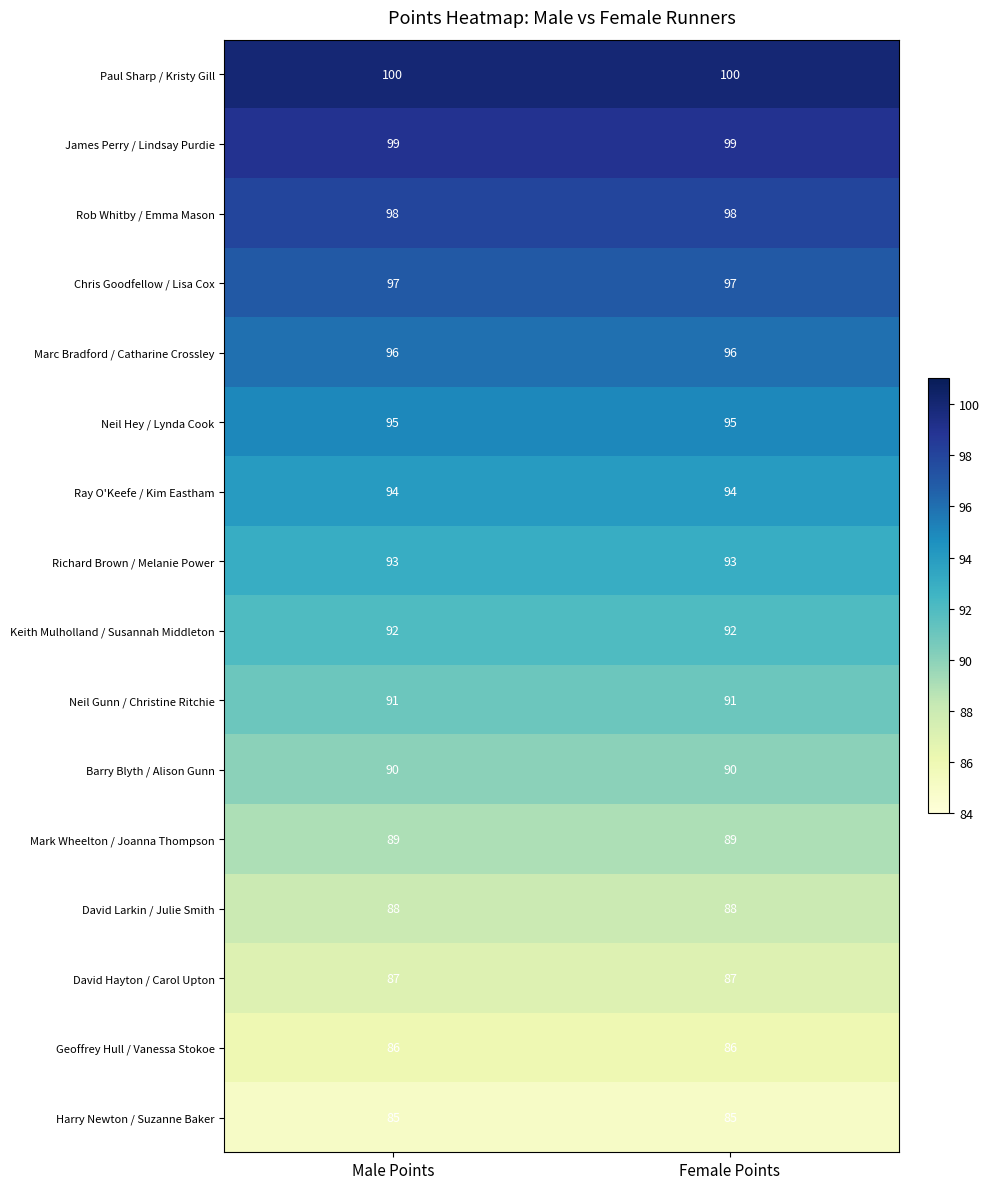

Rank the series by their maximum value, from lowest to highest.

Harry Newton / Suzanne Baker, Geoffrey Hull / Vanessa Stokoe, David Hayton / Carol Upton, David Larkin / Julie Smith, Mark Wheelton / Joanna Thompson, Barry Blyth / Alison Gunn, Neil Gunn / Christine Ritchie, Keith Mulholland / Susannah Middleton, Richard Brown / Melanie Power, Ray O'Keefe / Kim Eastham, Neil Hey / Lynda Cook, Marc Bradford / Catharine Crossley, Chris Goodfellow / Lisa Cox, Rob Whitby / Emma Mason, James Perry / Lindsay Purdie, Paul Sharp / Kristy Gill